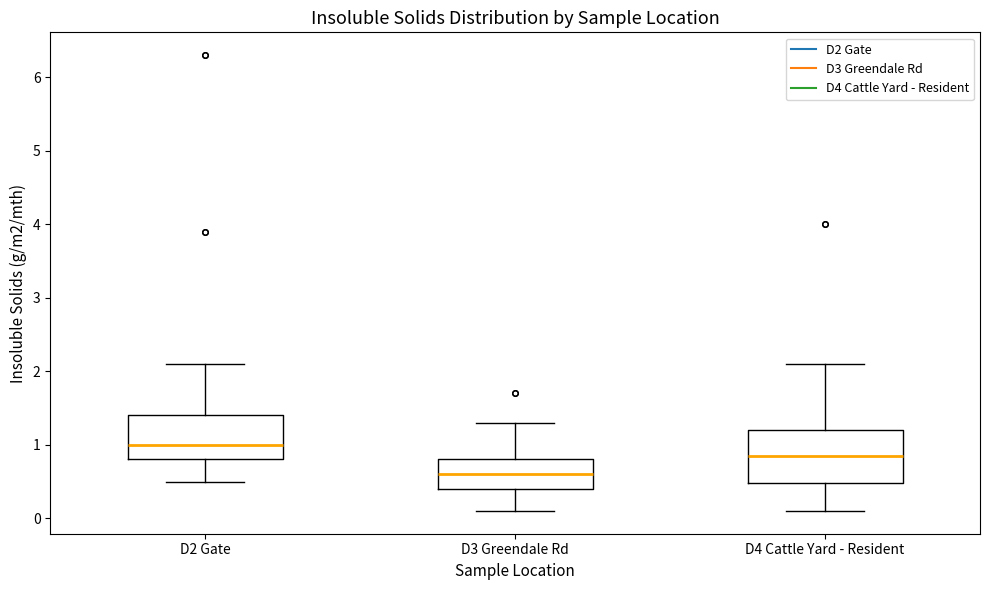

Which box is the tallest, from its lower edge to its upper edge?

D4 Cattle Yard - Resident